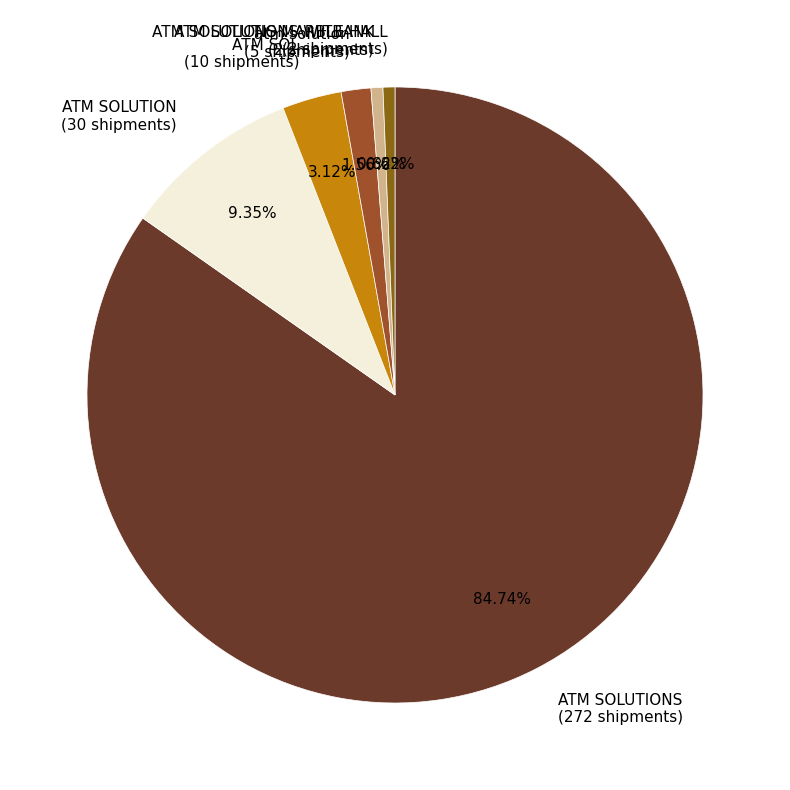

Do ATM SOLUTIONS (272 shipments) and ATM SOL (10 shipments) together represent more than half of the pie?

Yes